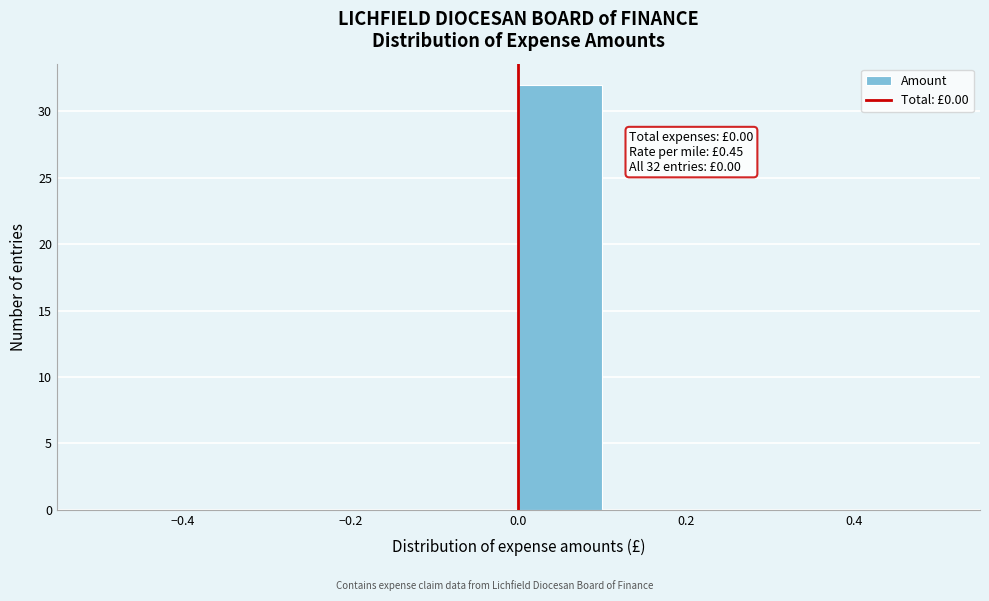

Which range on the x-axis has the tallest bar?

0.0 to 0.1